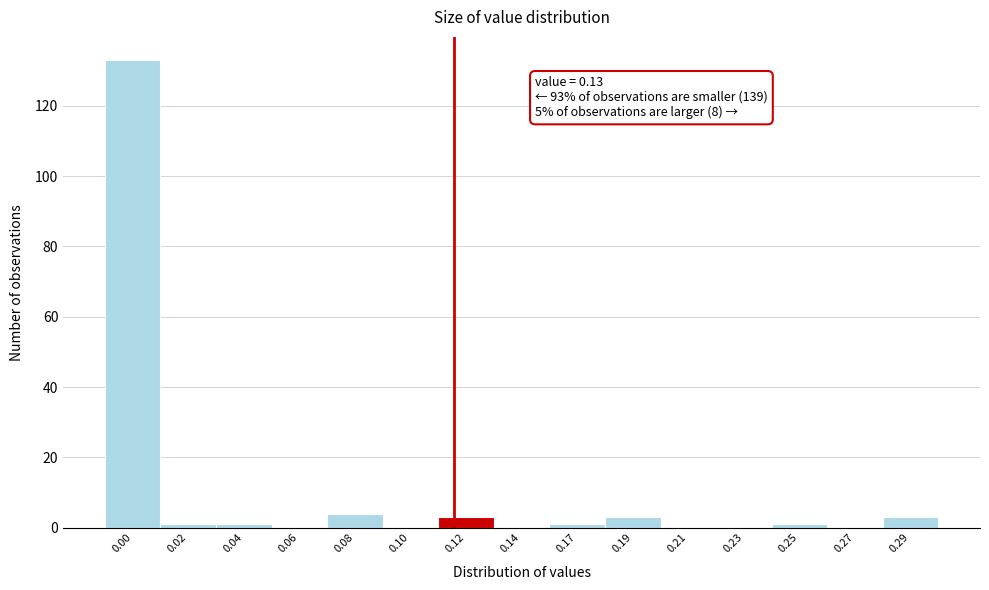

Reading left to right, transcribe all the data shown in this chart.

0.00=133	0.02=1	0.04=1	0.06=0	0.08=4	0.10=0	0.12=3	0.14=0	0.17=1	0.19=3	0.21=0	0.23=0	0.25=1	0.27=0	0.29=3